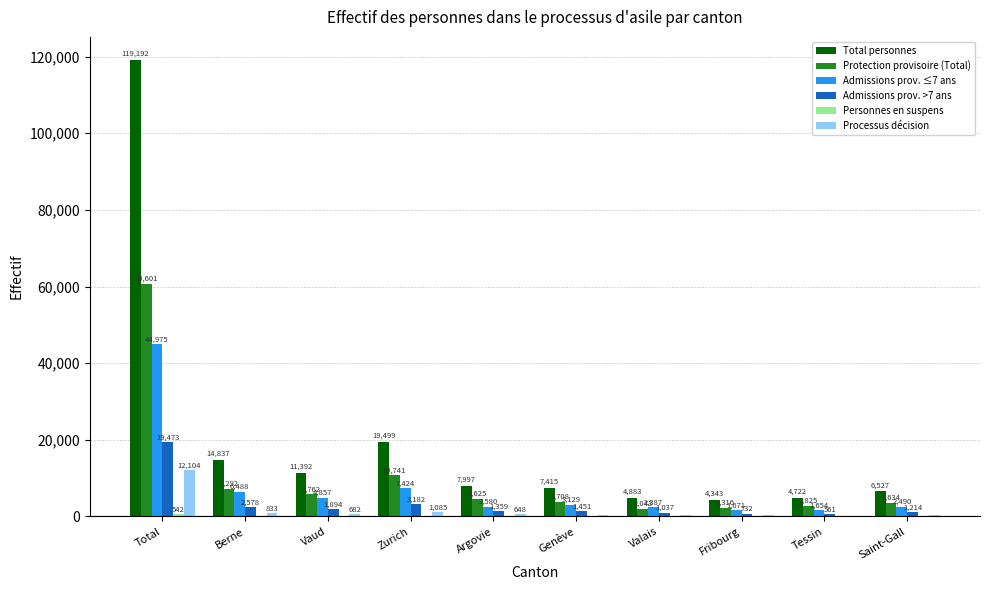

At which label does Admissions prov. >7 ans first exceed 1451?

Total